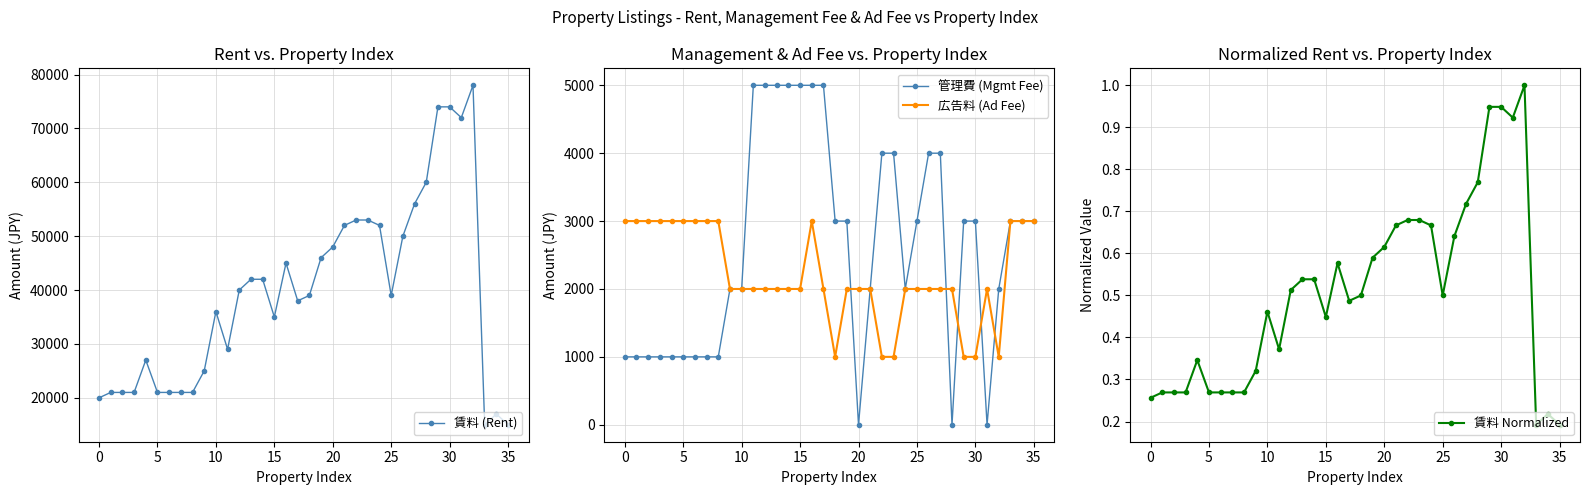

True or false: 賃料 (Rent) and 広告料 (Ad Fee) cross at least once.

False